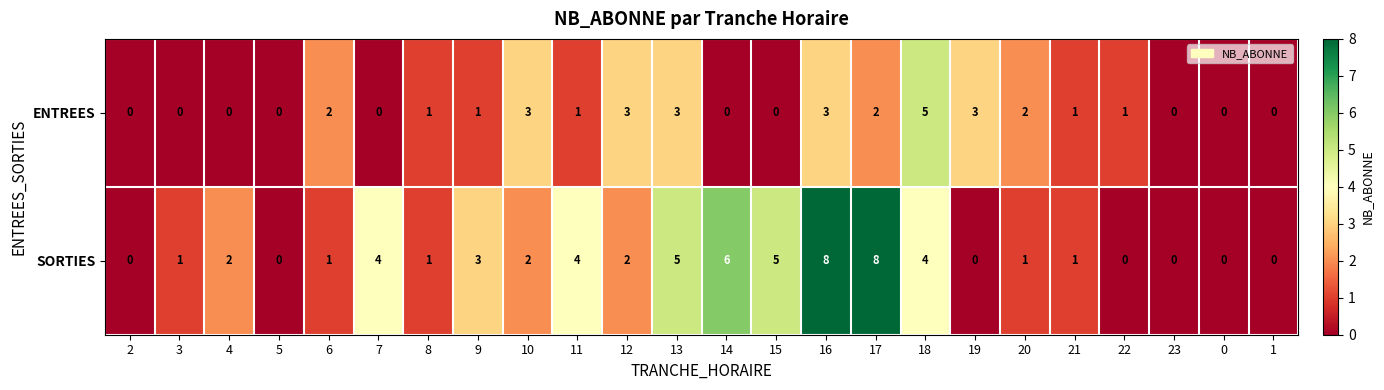

What is the difference between the maximum and minimum values in the ENTREES series?

5